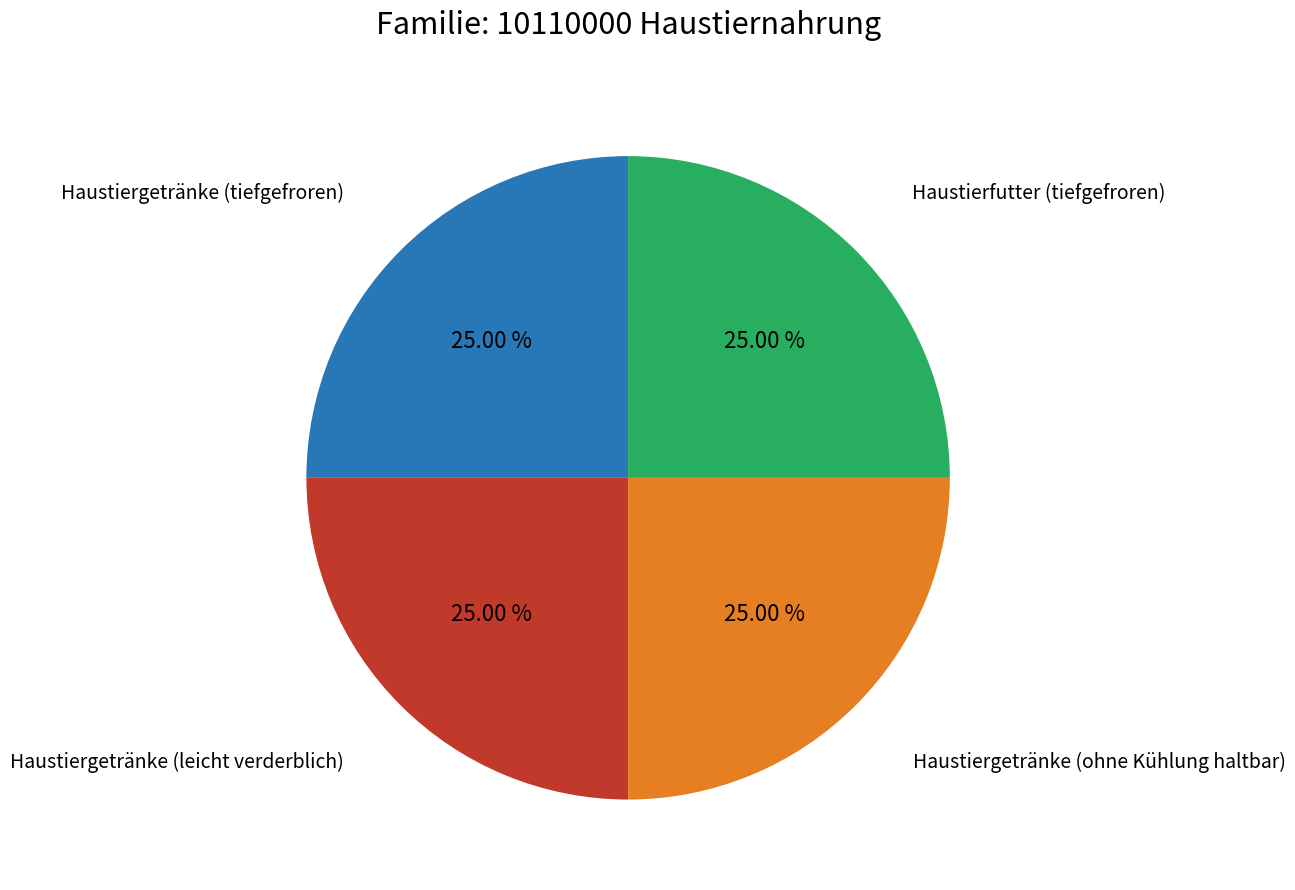

Does any single category account for the majority?

No